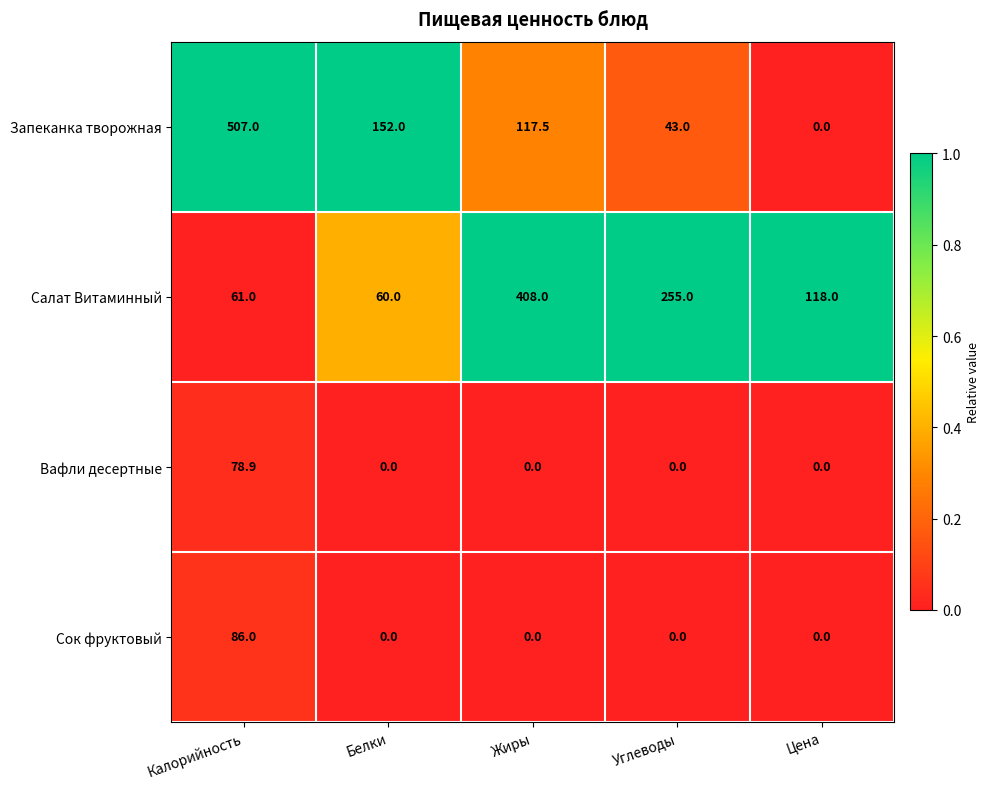

Reading left to right, what are all the values shown in this chart?

Запеканка творожная: 507.0	152.0	117.5	43.0	0.0
Салат Витаминный: 61.0	60.0	408.0	255.0	118.0
Вафли десертные: 78.9	0.0	0.0	0.0	0.0
Сок фруктовый: 86.0	0.0	0.0	0.0	0.0